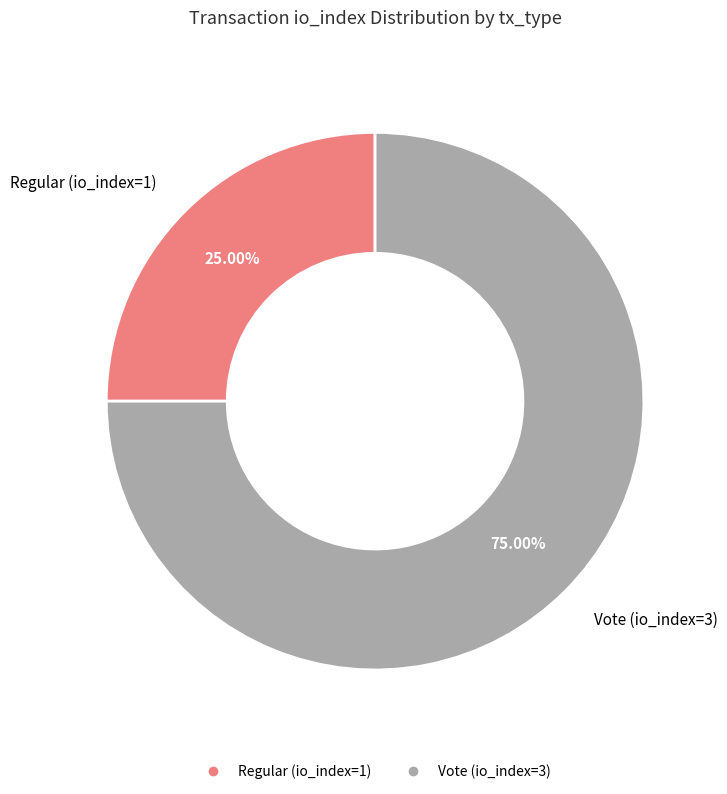

Which has a higher value, Regular (io_index=1) or Vote (io_index=3)?

Vote (io_index=3)